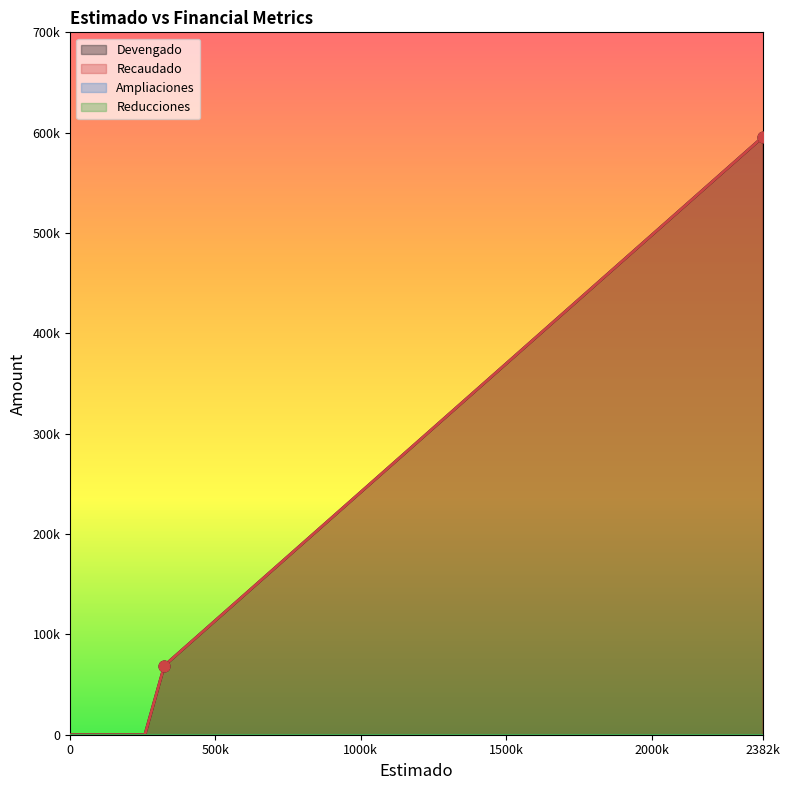

Which series has the largest total across all categories?

Devengado